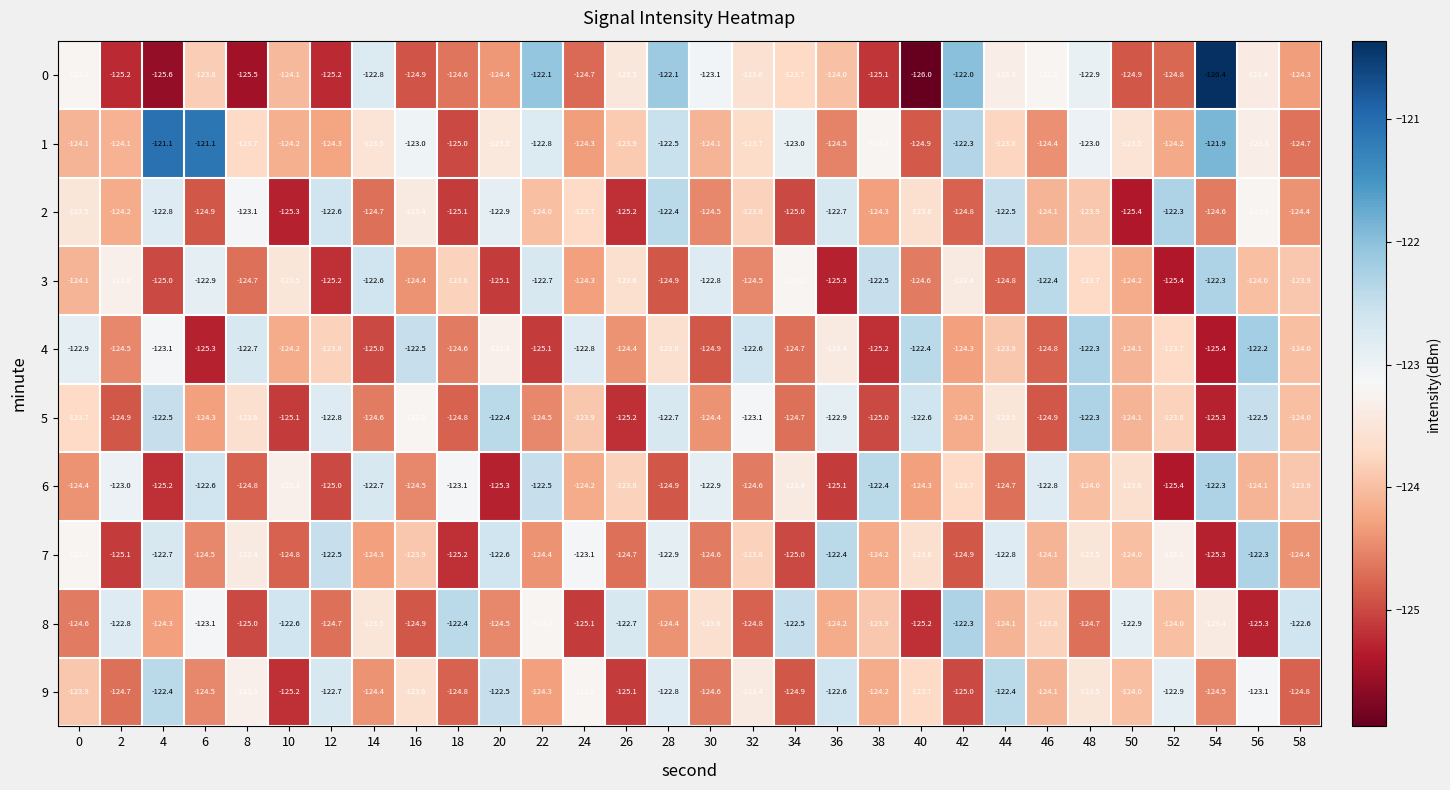

At which label does 4 reach its peak?

56